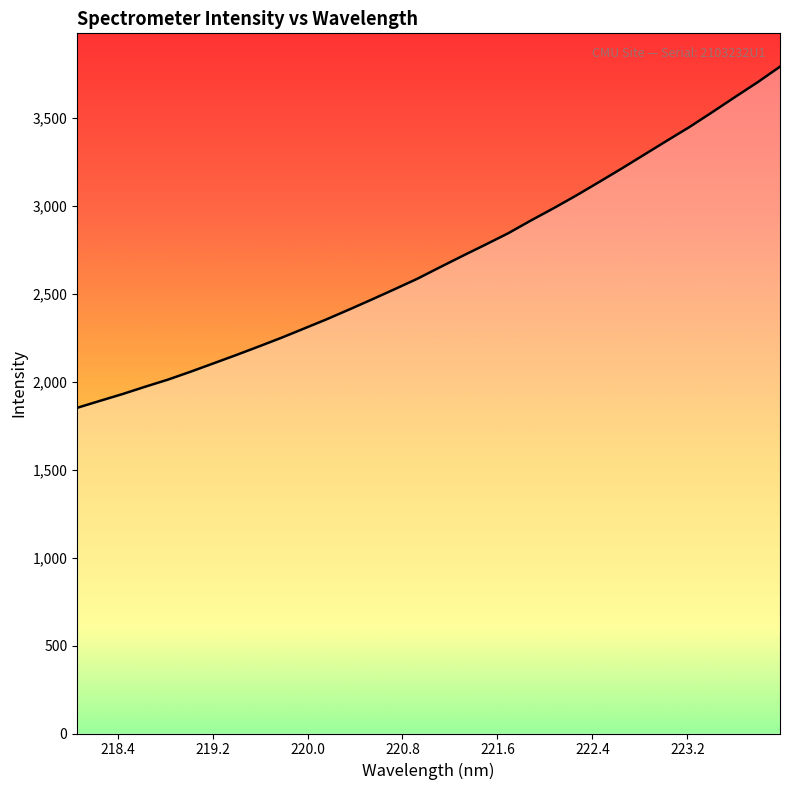

Reading right to left, list all the values displayed in this chart.

3789.2	3699.7	3615.4	3529.9	3446.0	3367.9	3288.7	3209.7	3132.6	3056.7	2984.3	2914.8	2842.3	2778.0	2714.6	2650.0	2584.4	2525.0	2466.9	2409.8	2354.0	2301.2	2248.7	2198.9	2150.2	2103.0	2055.9	2010.8	1970.6	1928.8	1890.0	1850.7